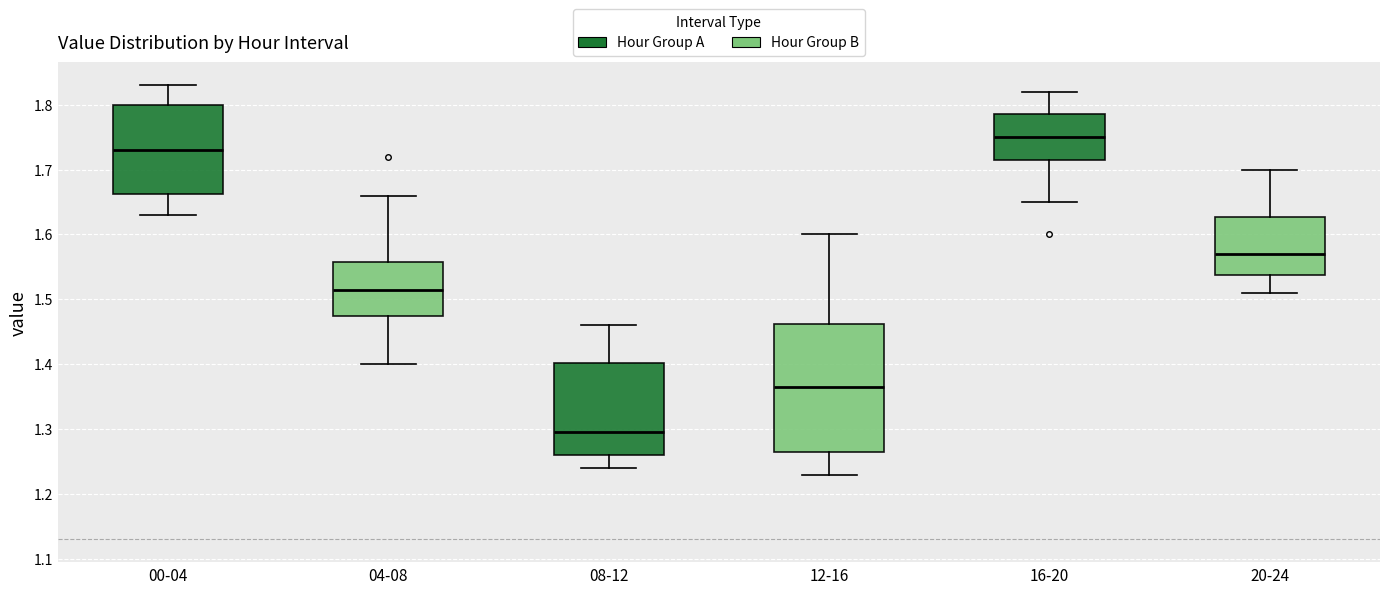

Reading left to right, read every box against the y-axis: the position of its median line, the range the box covers, and the ends of its whiskers. The values are not printed on the chart, so give them approximately, as read against the axis.

00-04: median 1.73, box 1.66 to 1.80, whiskers 1.63 to 1.83
04-08: median 1.52, box 1.48 to 1.56, whiskers 1.40 to 1.66
08-12: median 1.30, box 1.26 to 1.40, whiskers 1.24 to 1.46
12-16: median 1.37, box 1.27 to 1.46, whiskers 1.23 to 1.60
16-20: median 1.75, box 1.72 to 1.79, whiskers 1.65 to 1.82
20-24: median 1.57, box 1.54 to 1.63, whiskers 1.51 to 1.70